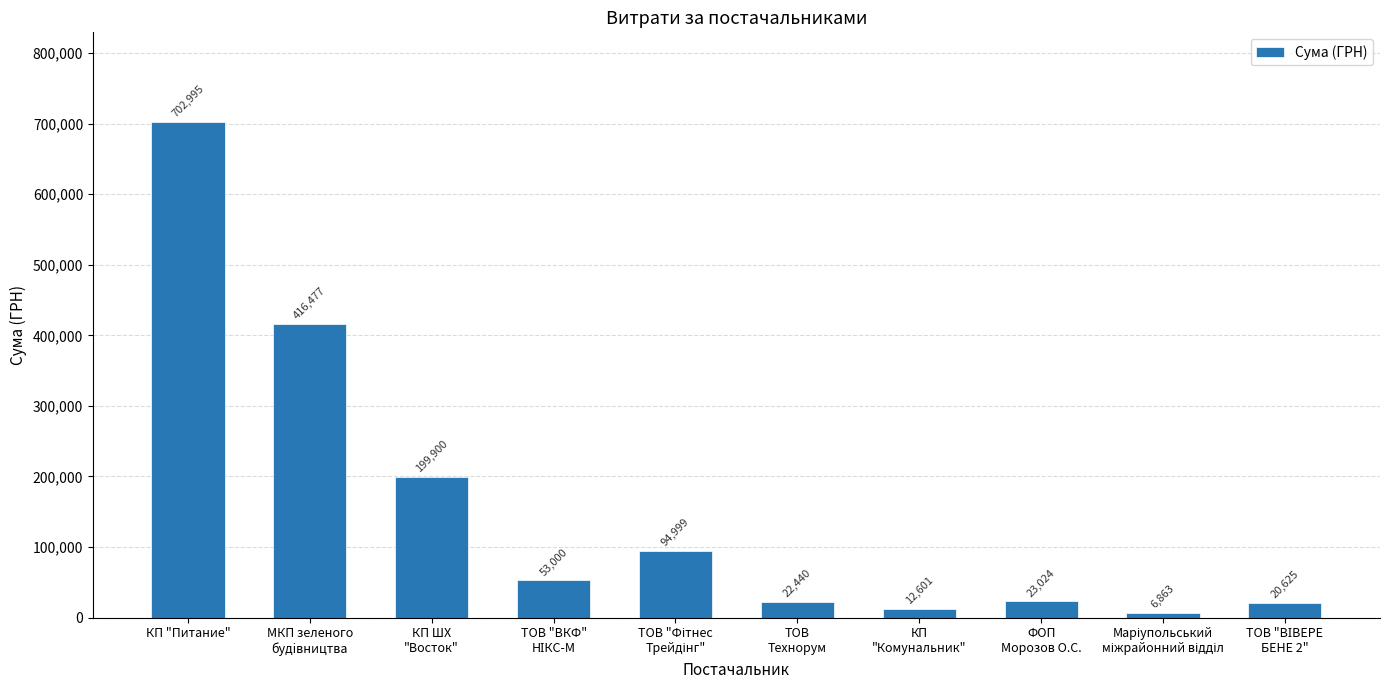

Where does the data first go above 53000?

КП "Питание"